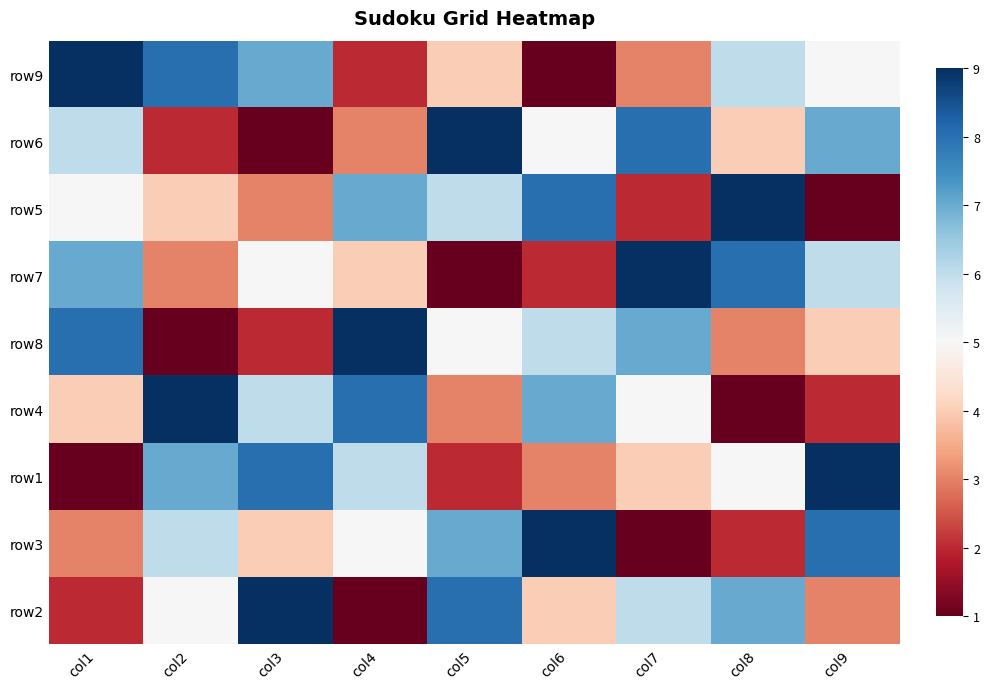

How many categories are shown in the chart?

9